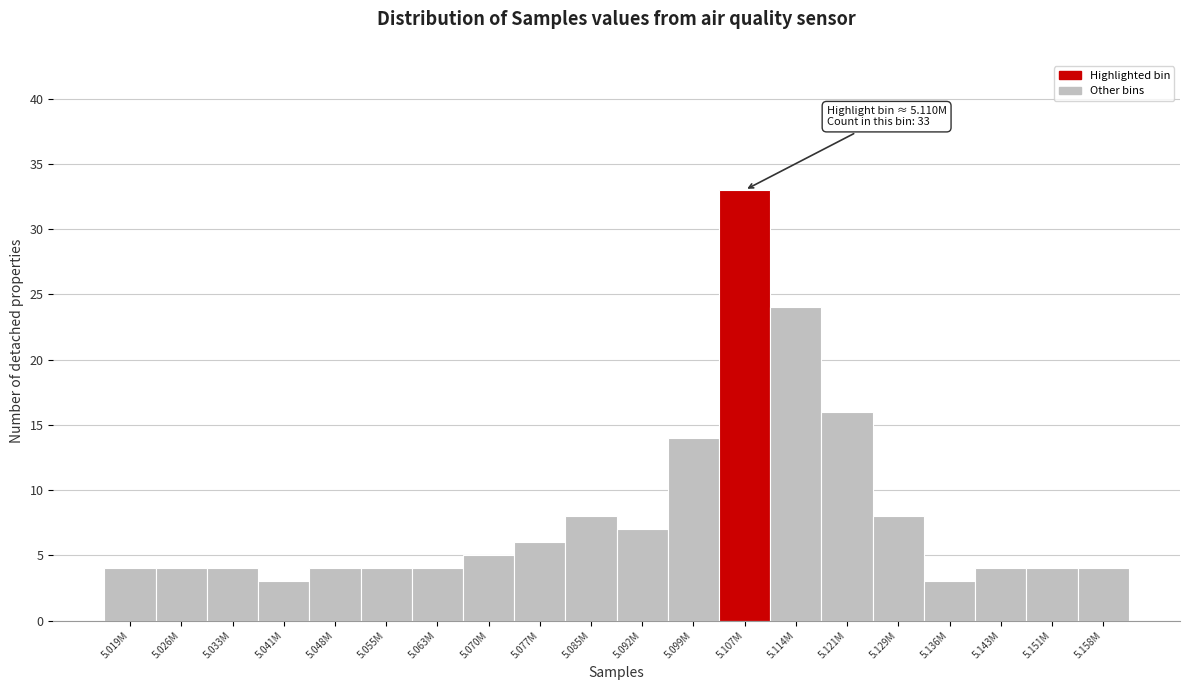

Reading left to right, what are all the values shown in this chart?

5.019M=4	5.026M=4	5.033M=4	5.041M=3	5.048M=4	5.055M=4	5.063M=4	5.070M=5	5.077M=6	5.085M=8	5.092M=7	5.099M=14	5.107M=33	5.114M=24	5.121M=16	5.129M=8	5.136M=3	5.143M=4	5.151M=4	5.158M=4